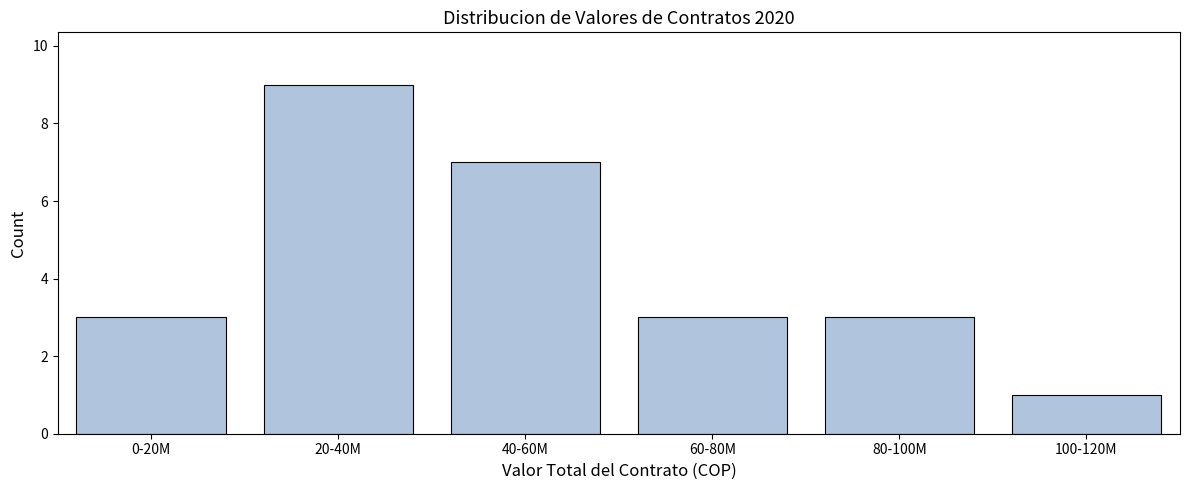

Reading left to right, what are all the values shown in this chart?

0-20M=3	20-40M=9	40-60M=7	60-80M=3	80-100M=3	100-120M=1